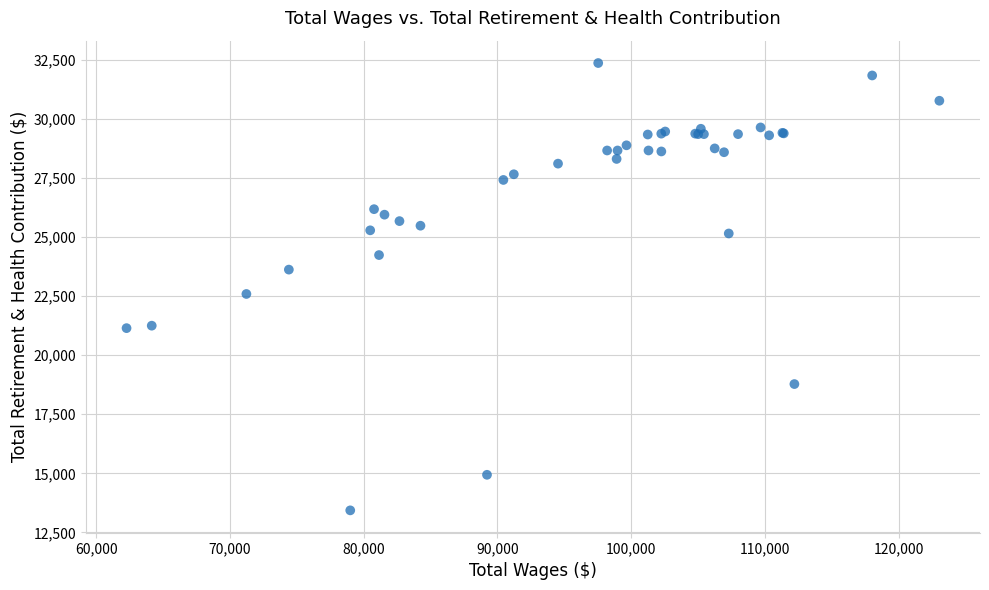

What Y value in the scatter plot is closest to 22899?

22591